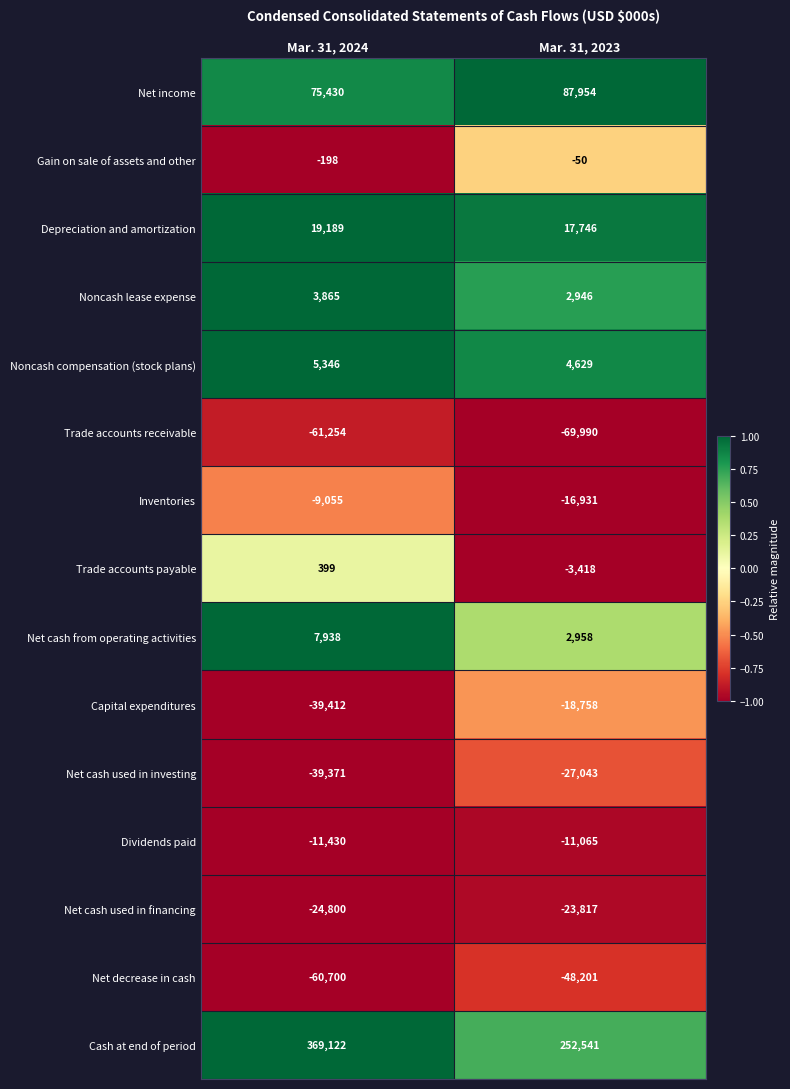

Which series has the largest total across all categories?

Cash at end of period